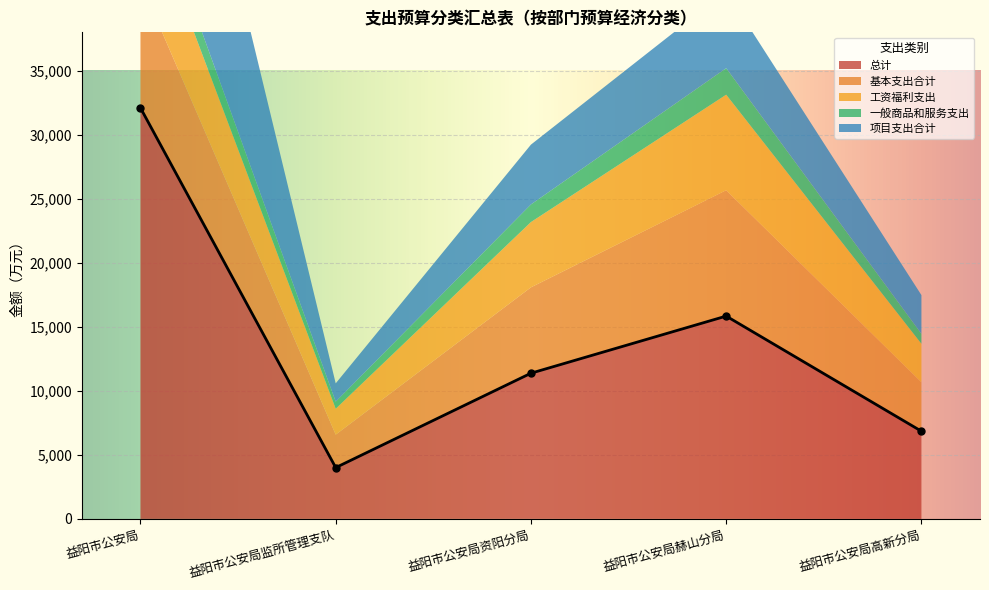

What is the label of the 5th point from the right?

益阳市公安局